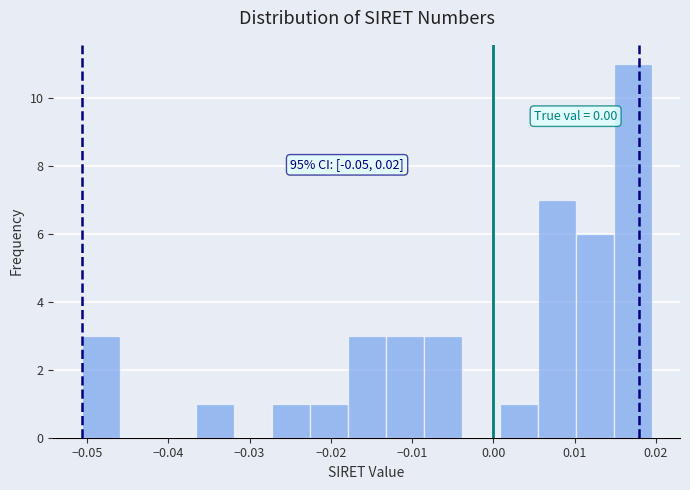

Which range on the x-axis has the tallest bar?

0.015 to 0.019